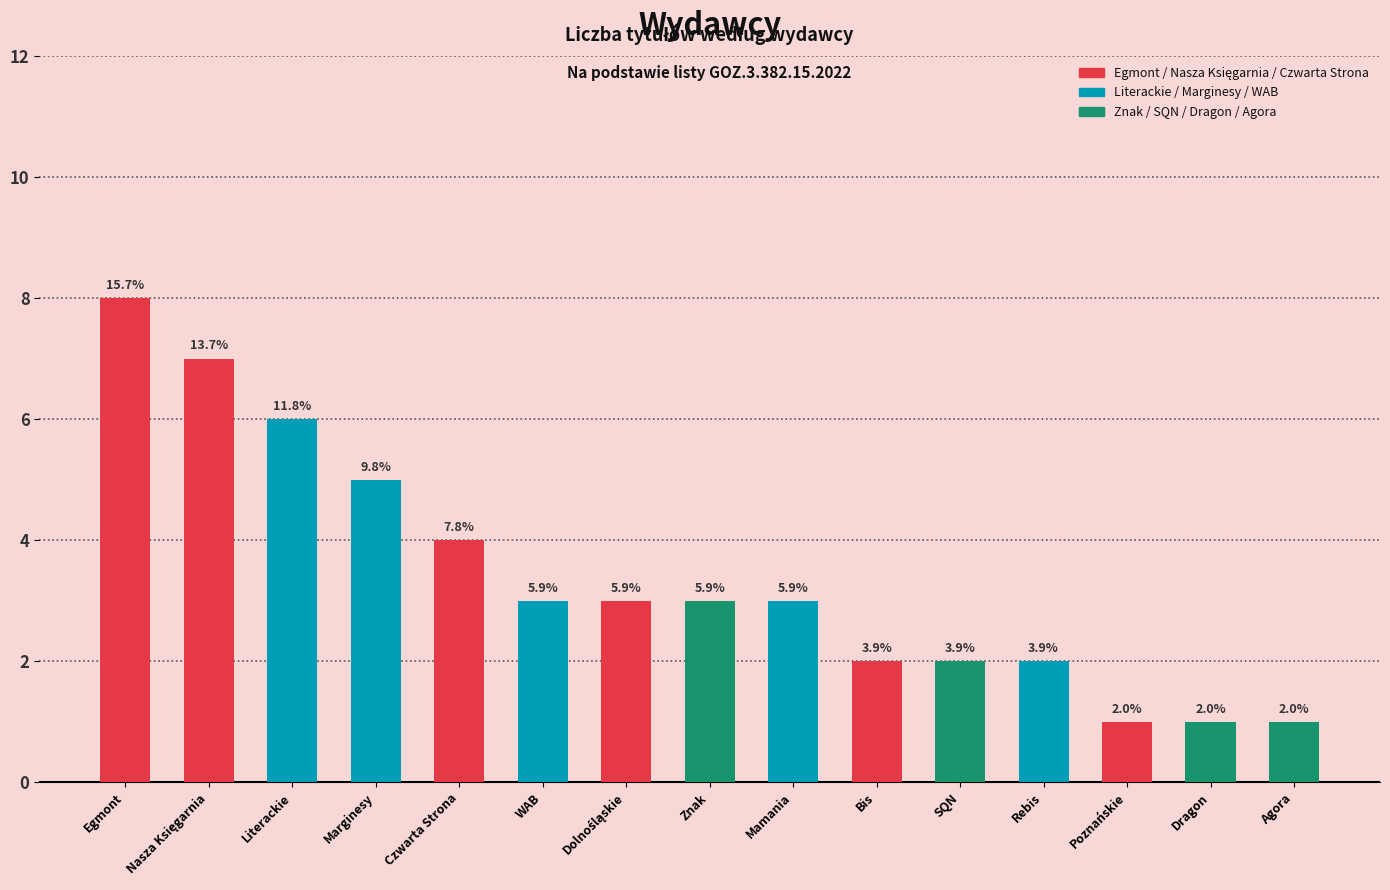

What is the difference between the second highest and minimum values?

6